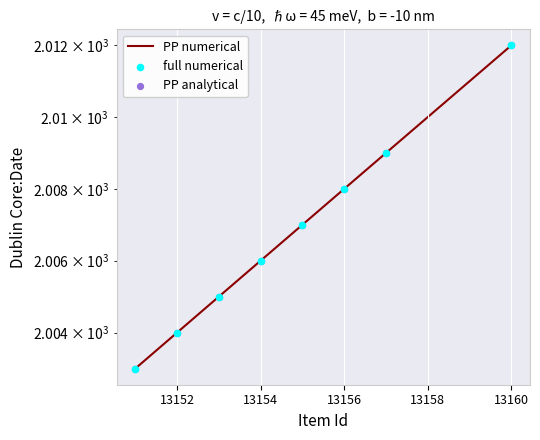

At how many categories does at least one series exceed 2003?

7